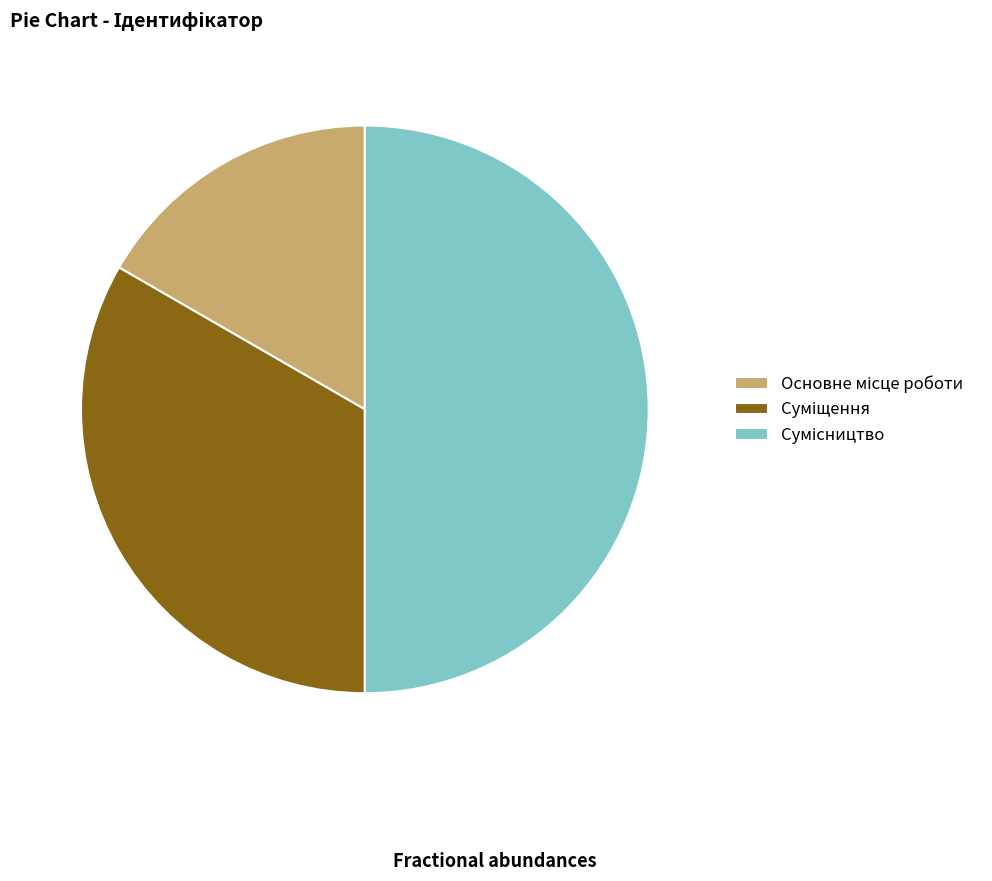

How many segments does this pie chart have?

3